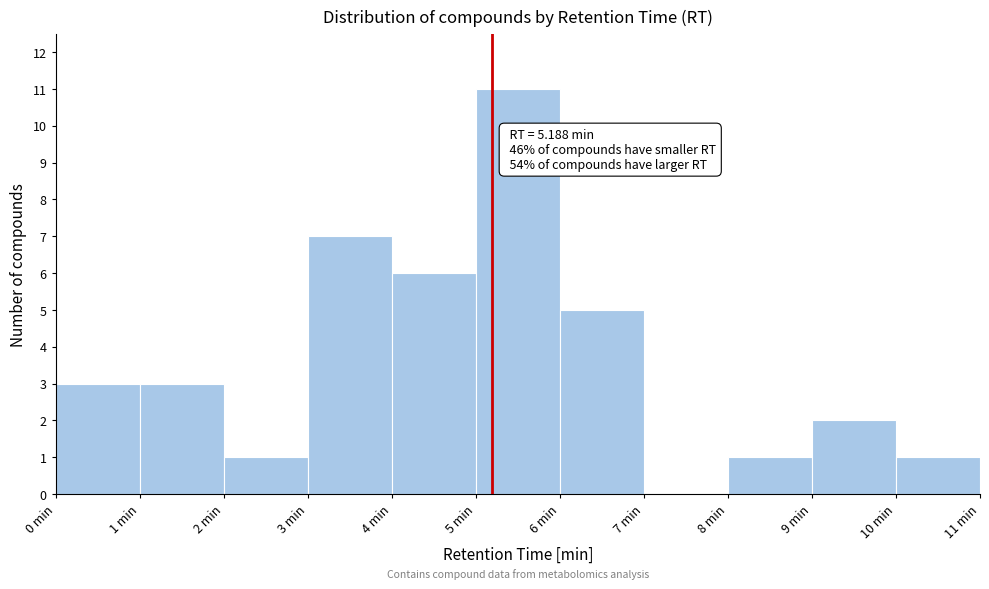

Over which range of the x-axis is the bar tallest?

5 to 6